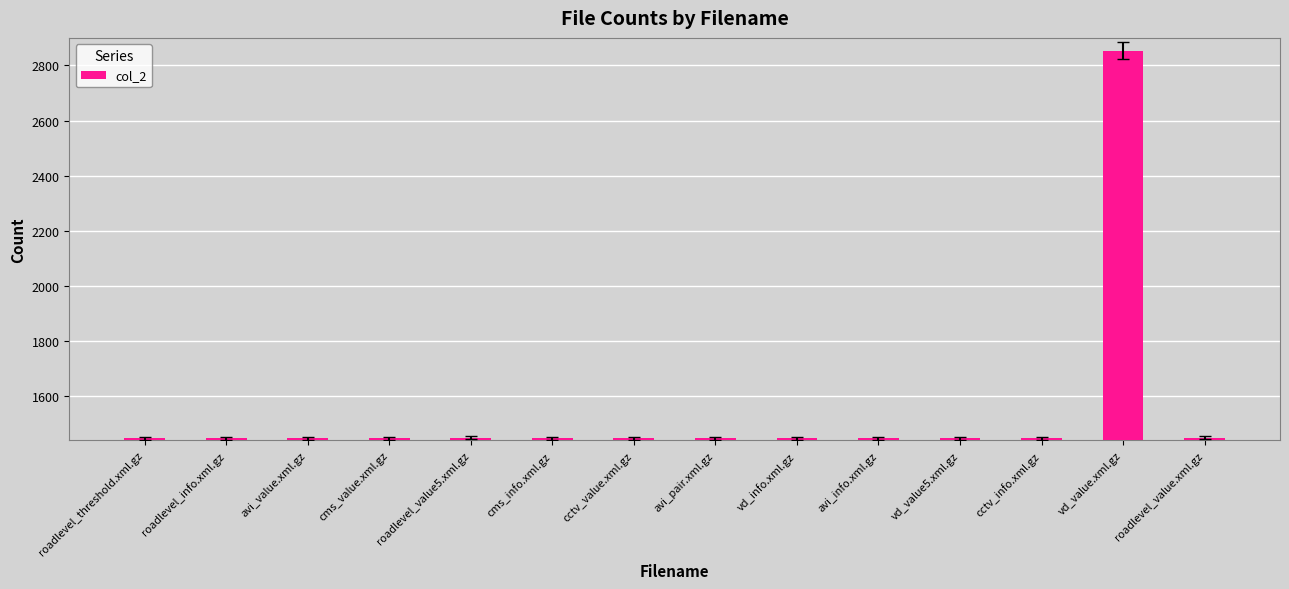

Count the number of data series in this chart.

1